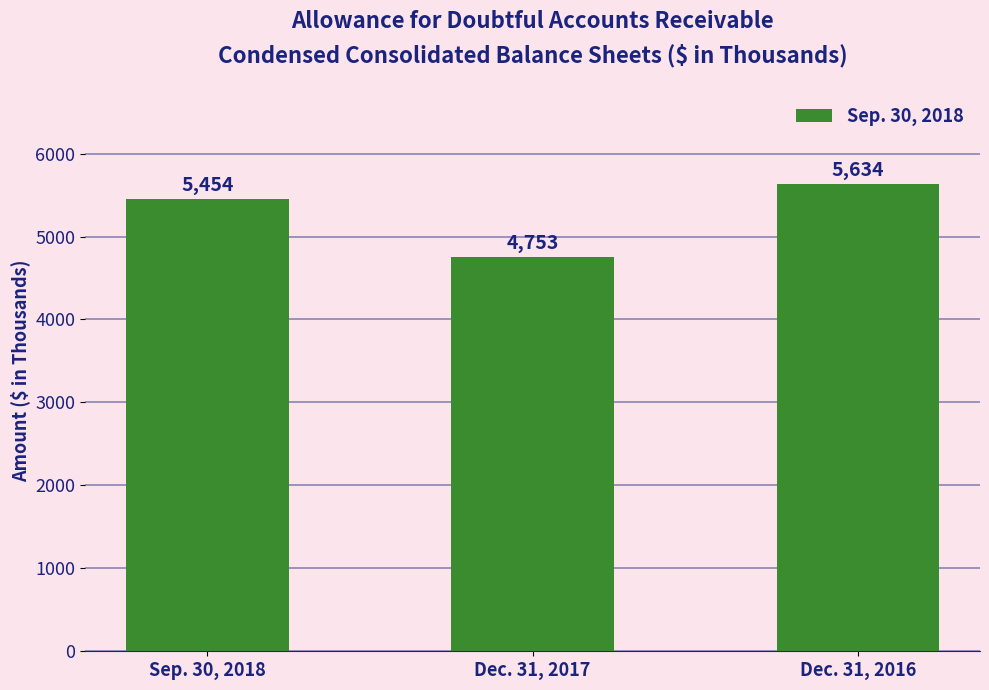

What is the change in value from Sep. 30, 2018 to Dec. 31, 2017?

-701